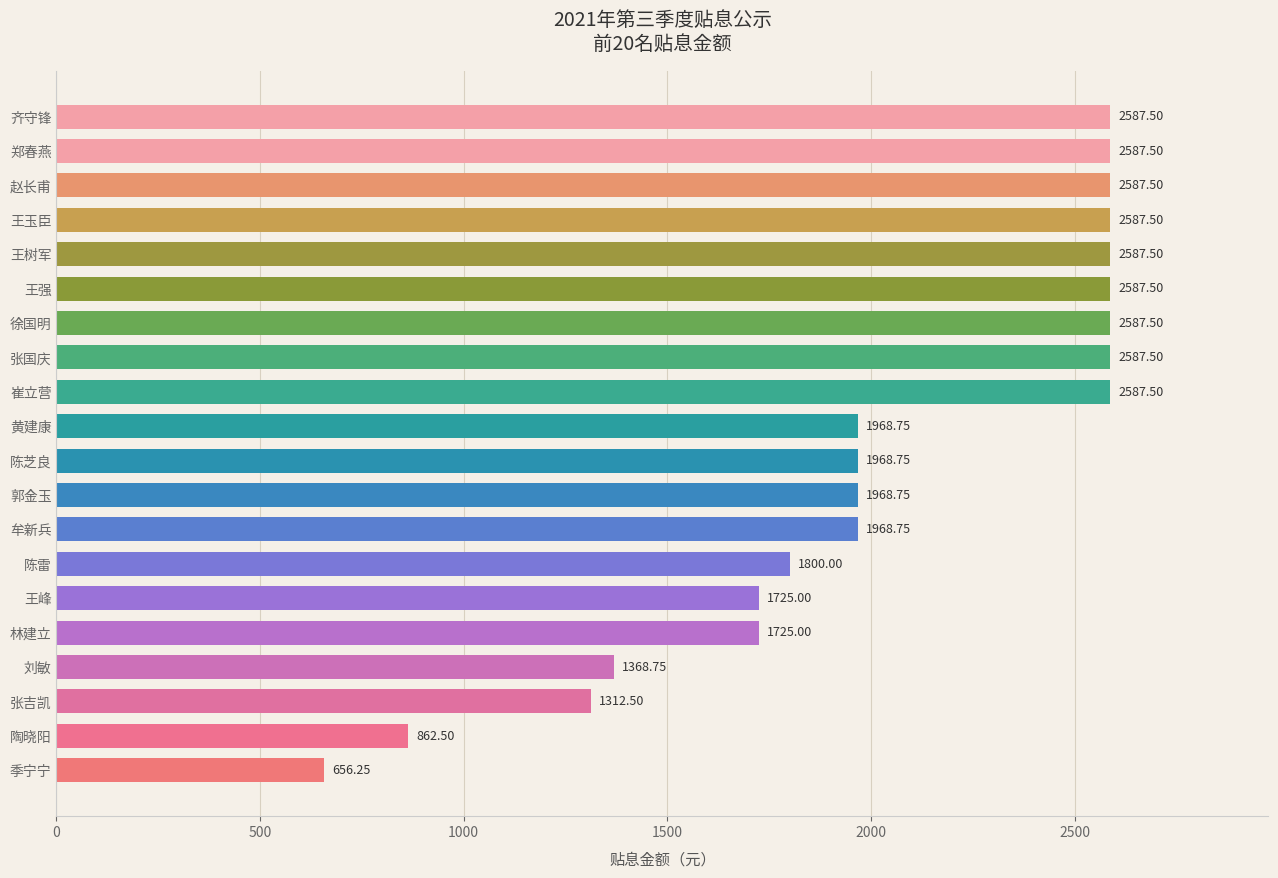

How many data points are above 1968?

13